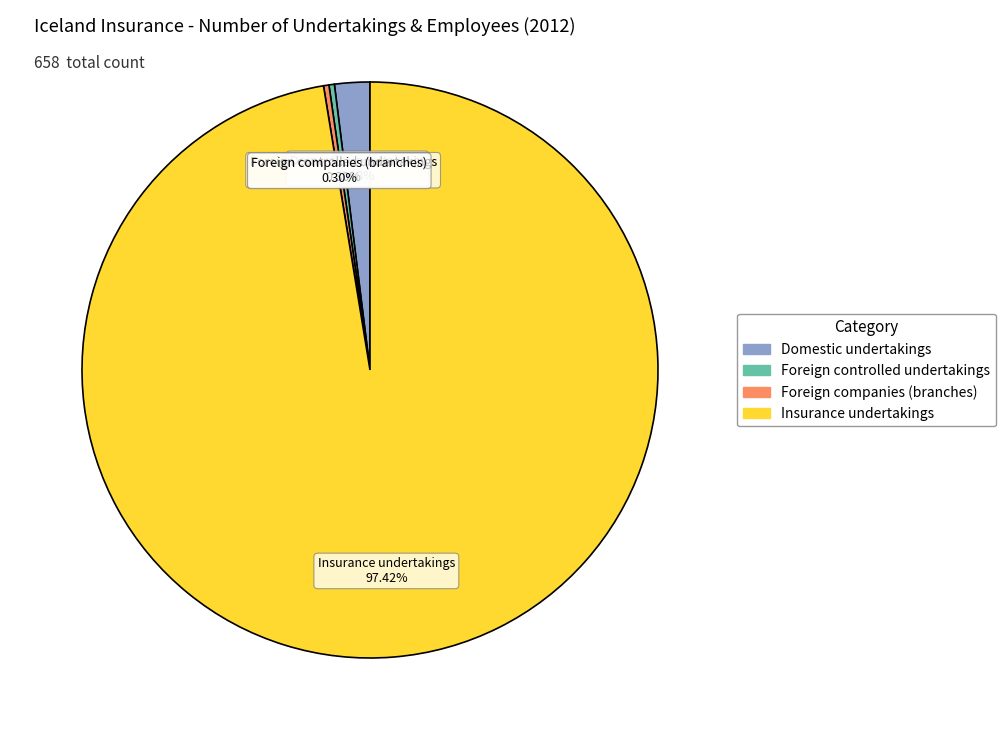

What is the ratio of the value at Insurance undertakings to the value at Foreign companies (branches)?

320.5